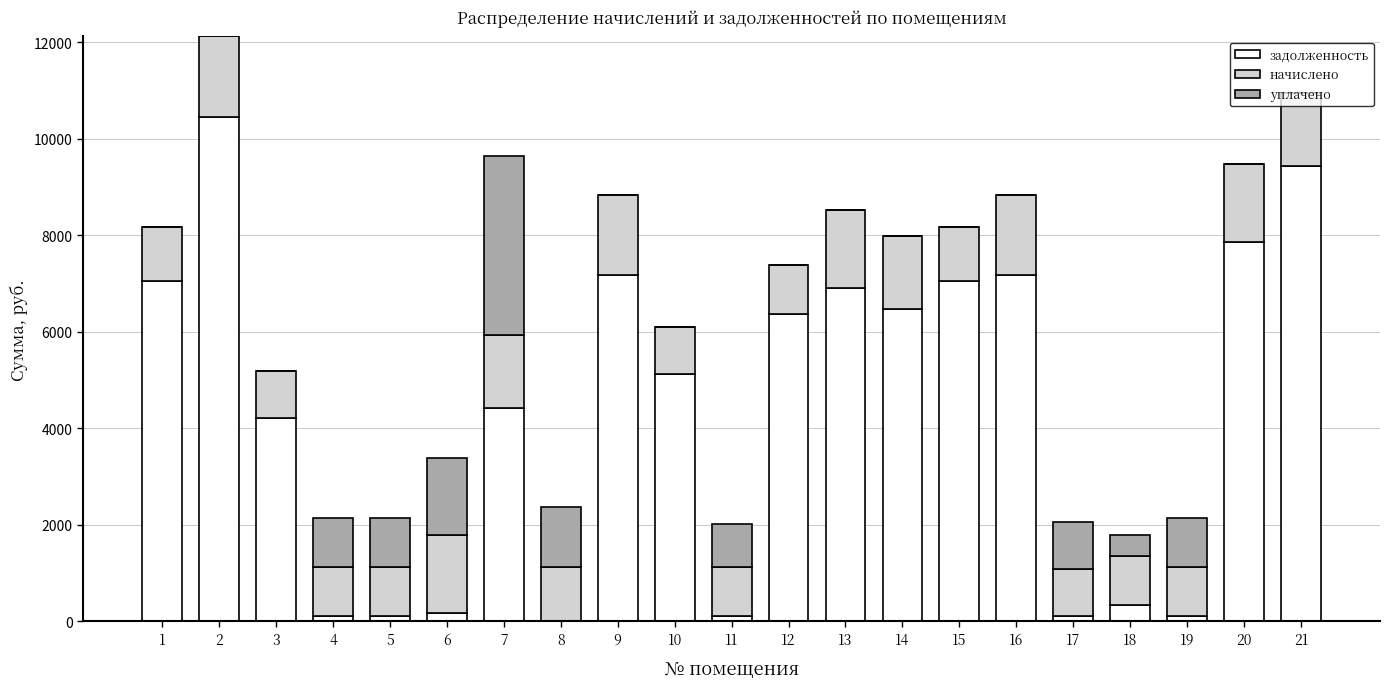

What is the maximum value for задолженность?

10446.7